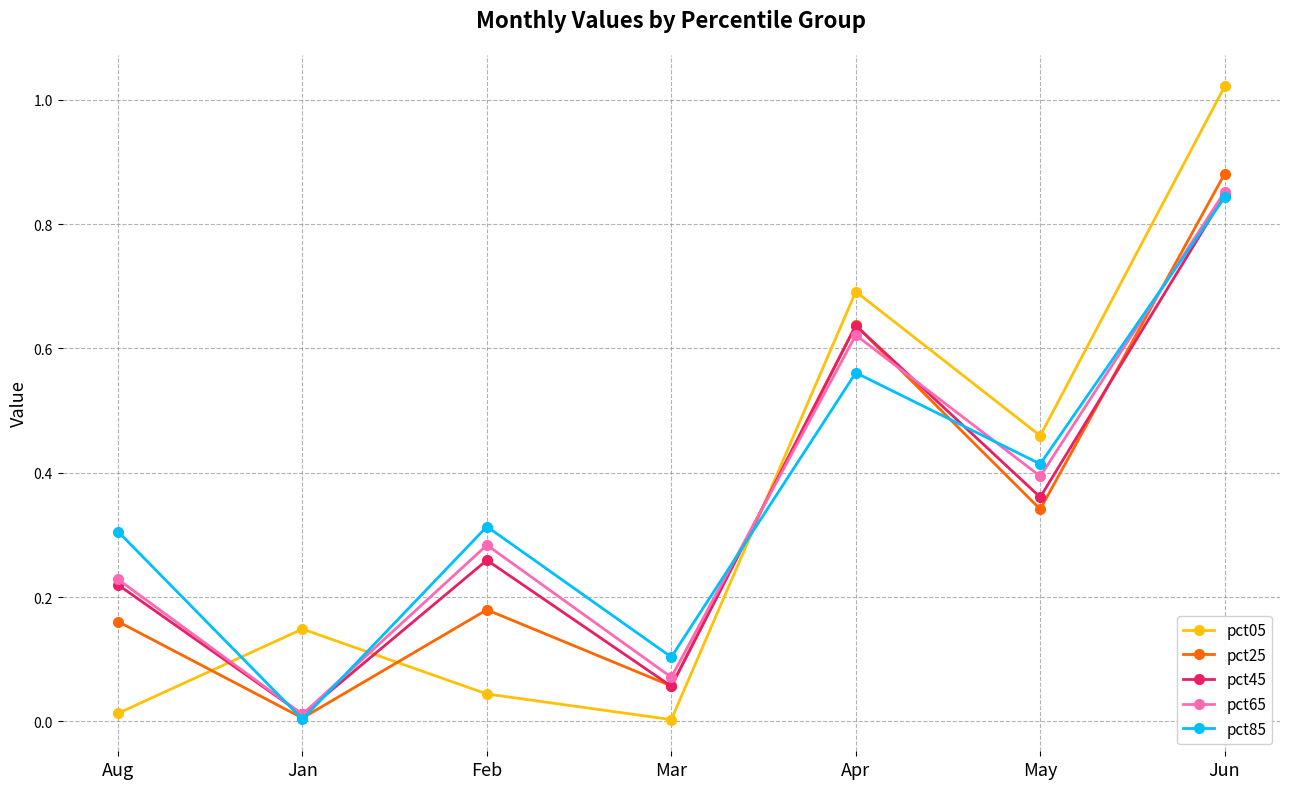

True or false: pct05 and pct65 intersect in this chart.

True